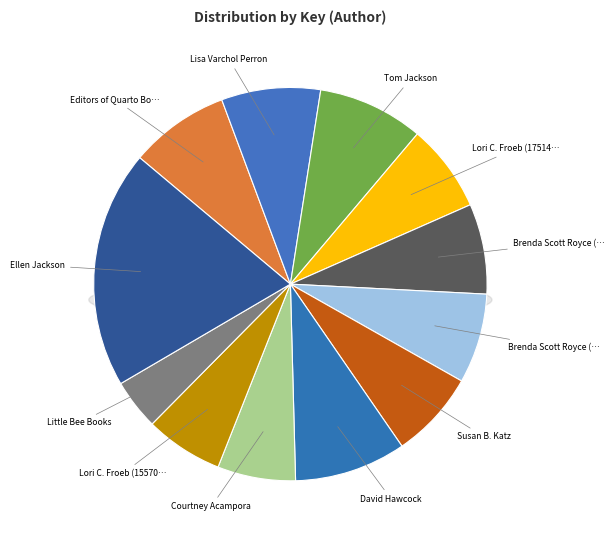

Rank the categories by value from lowest to highest.

Little Bee Books, Lori C. Froeb (155709036), Courtney Acampora, Susan B. Katz, Lori C. Froeb (175141161), Brenda Scott Royce (179149711), Brenda Scott Royce (180195084), Lisa Varchol Perron, Editors of Quarto Books, Tom Jackson, David Hawcock, Ellen Jackson